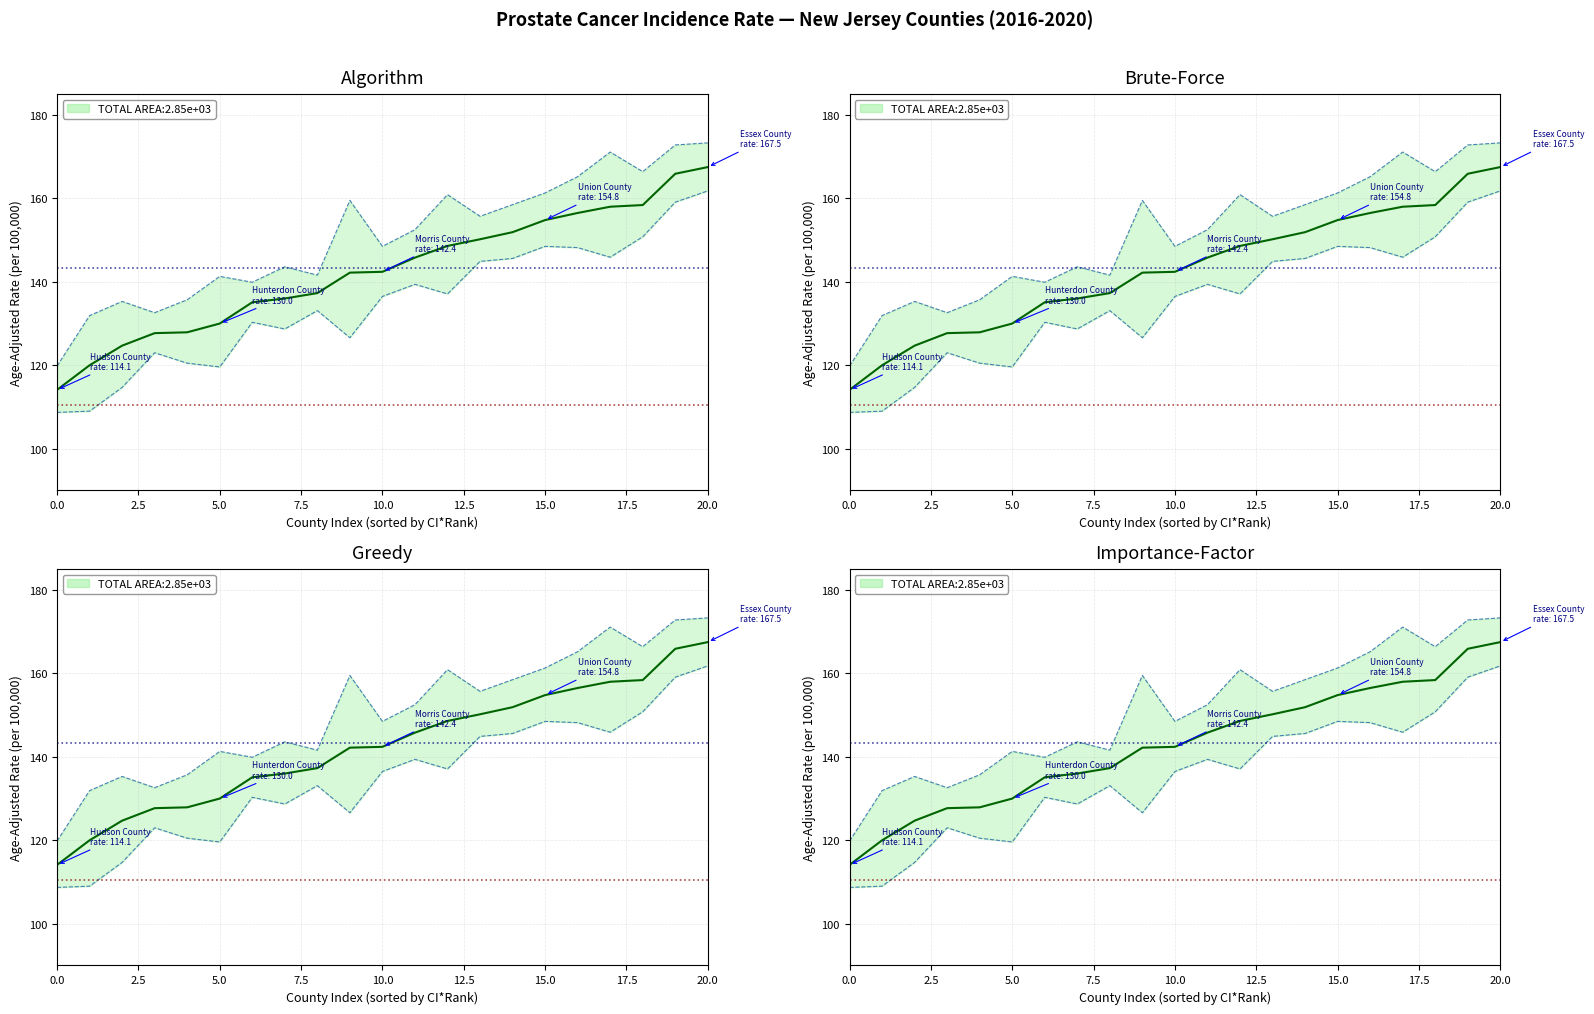

How many lines are shown in the chart?

3